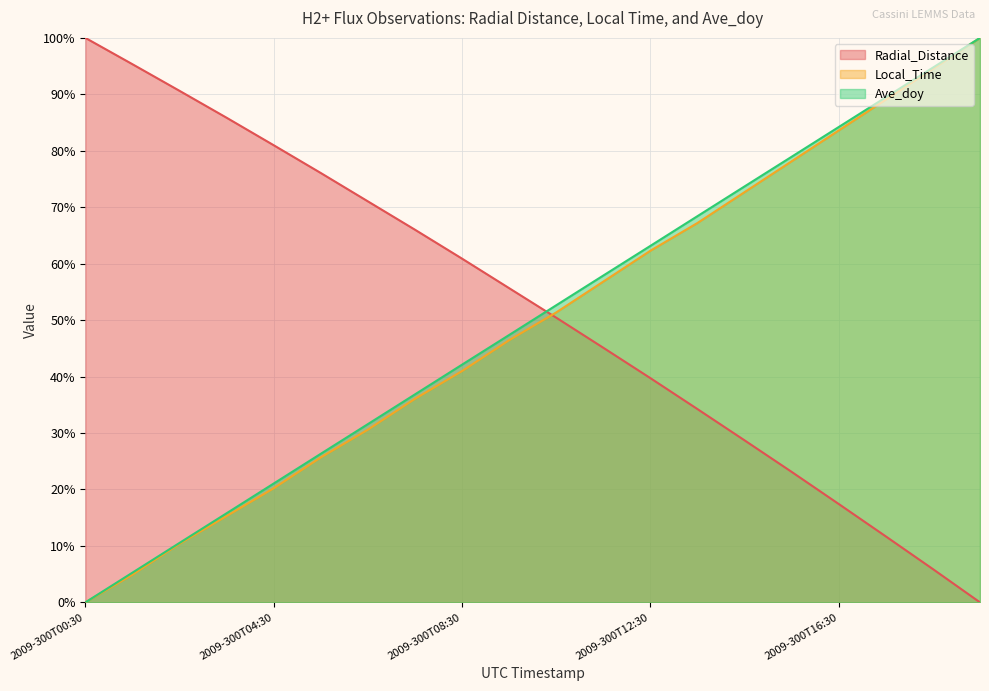

List the series in order of their overall mean, lowest first.

Local_Time, Ave_doy, Radial_Distance